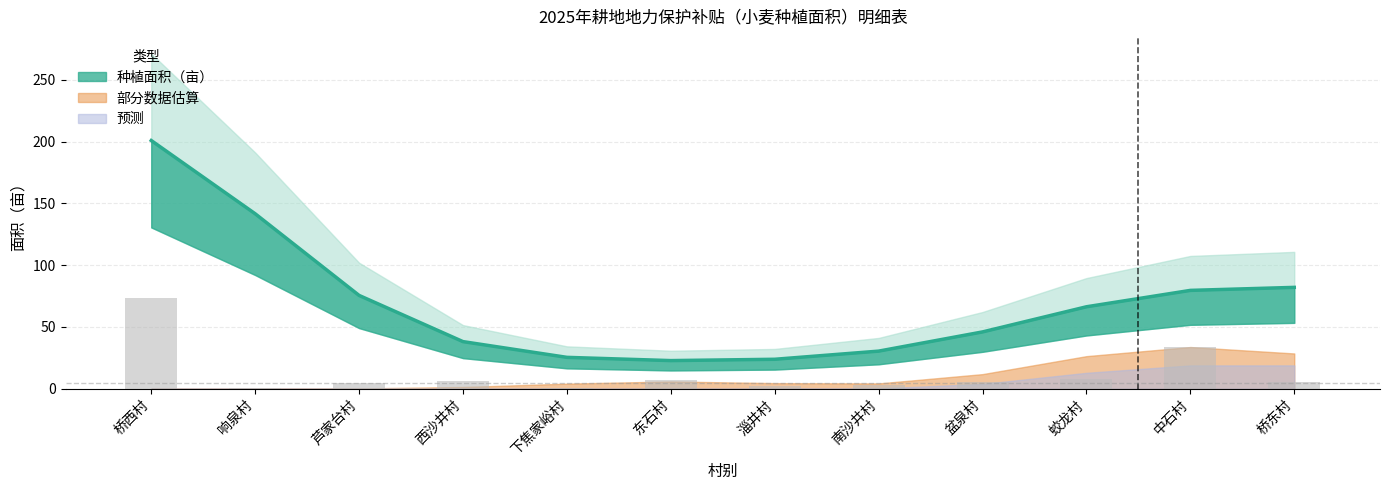

List the labels in order of value, largest first.

桥西村, 中石村, 蛟龙村, 东石村, 西沙井村, 盆泉村, 桥东村, 芦家台村, 南沙井村, 淄井村, 下焦家峪村, 响泉村